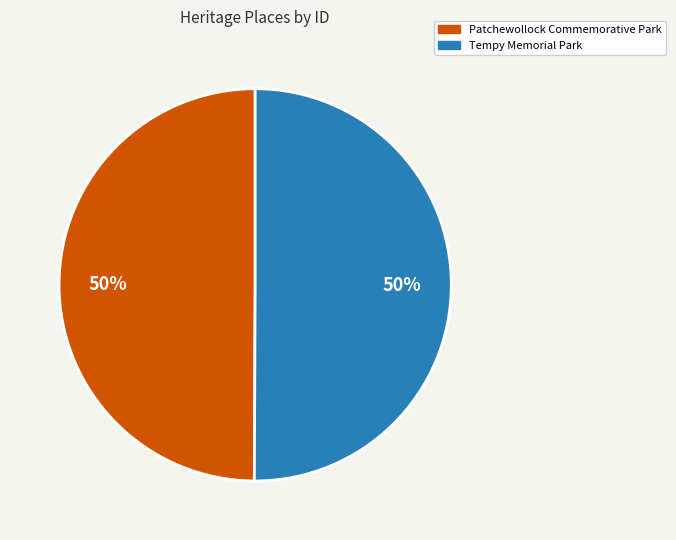

To the nearest percent, what is the combined percentage of Tempy Memorial Park and Patchewollock Commemorative Park?

100%